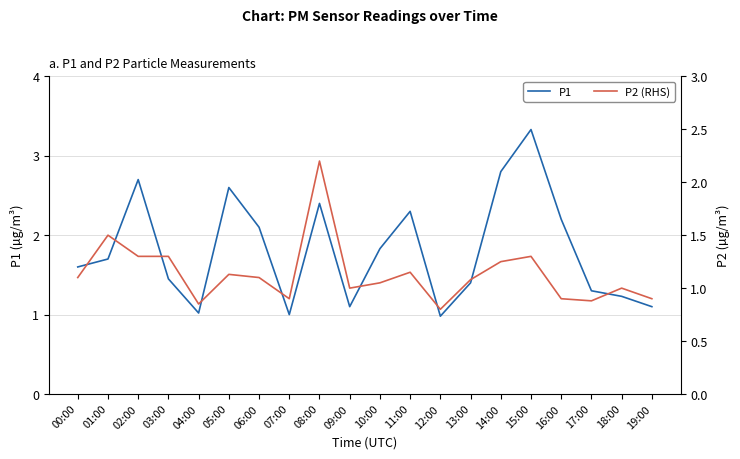

How many lines are shown in the chart?

2